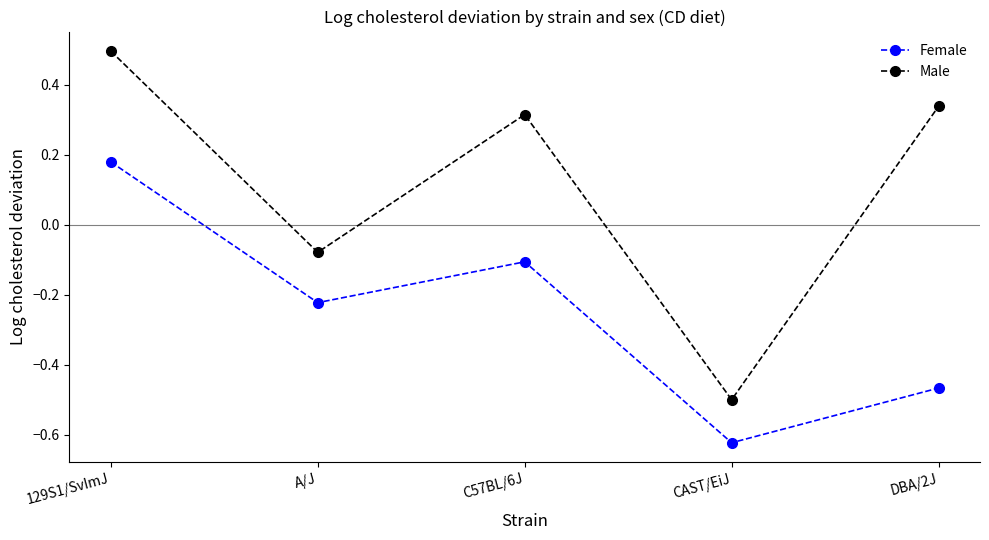

Between 129S1/SvImJ and A/J, which series saw the biggest shift?

Male